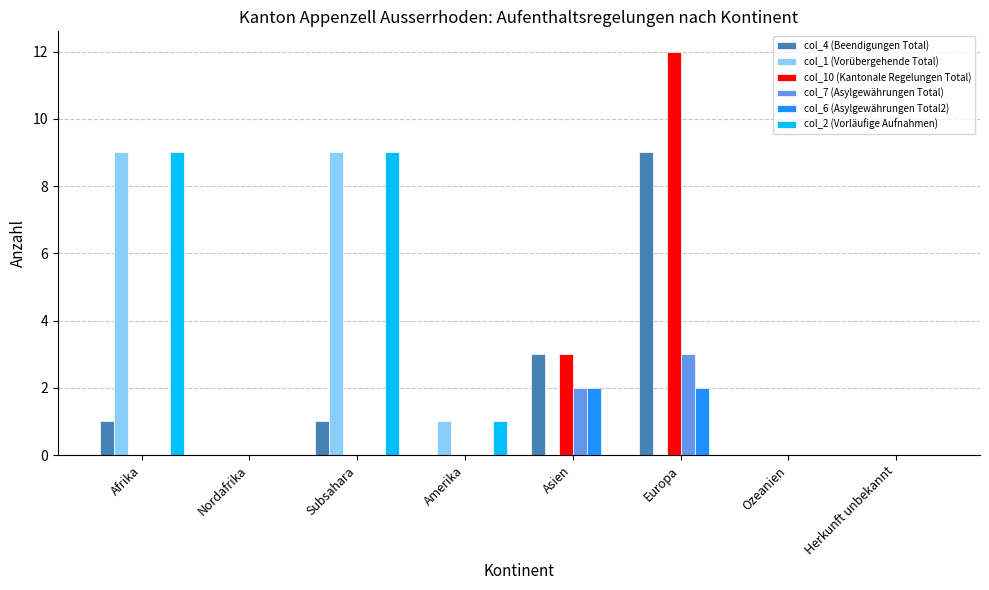

What value does the col_4 (Beendigungen Total) series have at Asien?

3